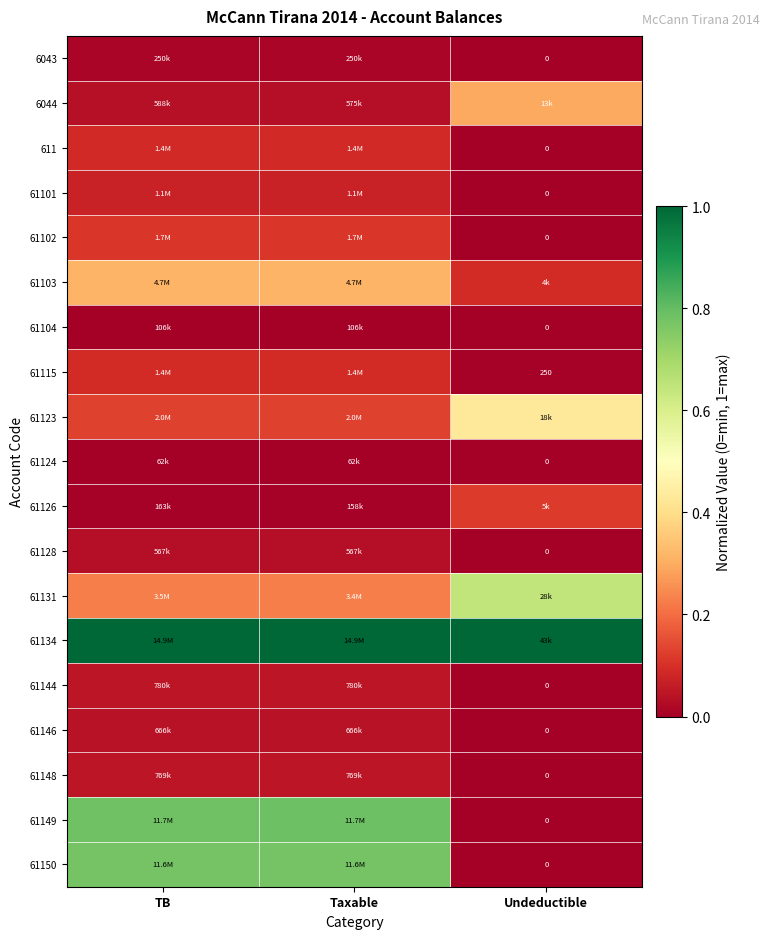

Which series has the largest total across all categories?

61134